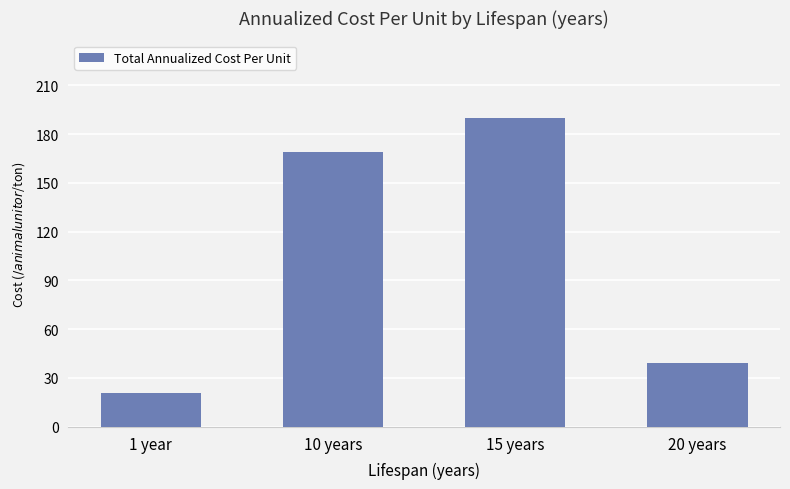

What is the sum of all values?

418.9